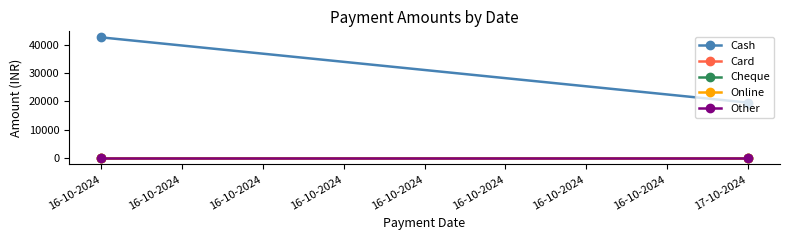

Which series has the widest spread of values?

Cash